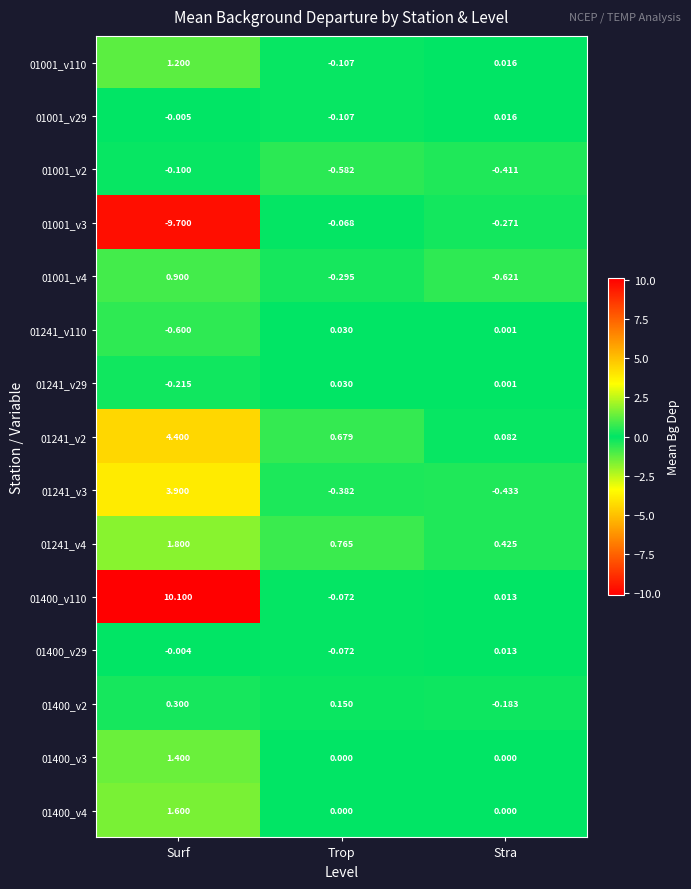

Is the value of 01001_v110 at Surf greater than the value of 01241_v29 at Stra?

Yes